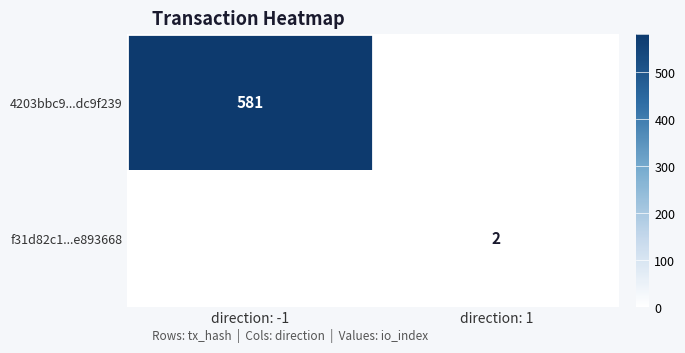

True or false: f31d82c1...e893668 has a value of 1 at direction: 1.

False